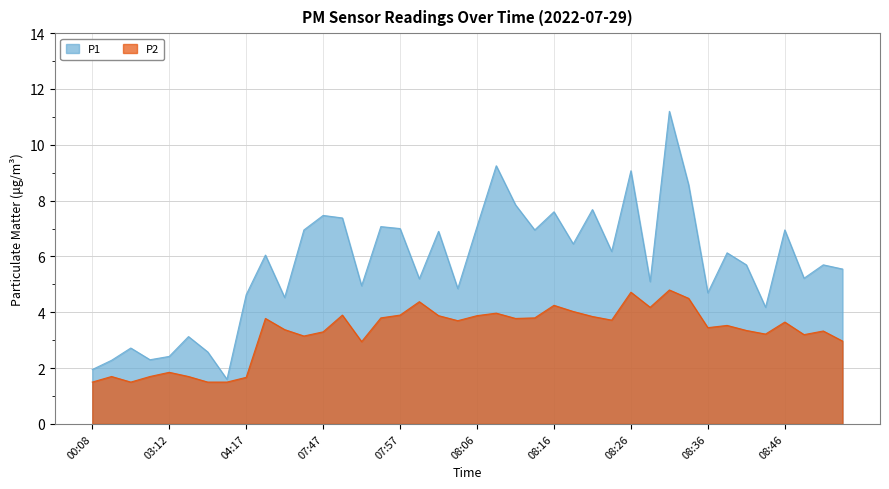

Reading right to left, what are all the values shown in this chart?

P1: 5.5	5.7	5.2	7.0	4.2	5.7	6.1	4.7	8.6	11.2	5.1	9.1	6.2	7.7	6.5	7.6	7.0	7.8	9.2	7.1	4.8	6.9	5.2	7.0	7.1	5.0	7.4	7.5	7.0	4.5	6.0	4.6	1.6	2.6	3.1	2.4	2.3	2.7	2.3	1.9
P2: 3.0	3.3	3.2	3.6	3.2	3.4	3.5	3.5	4.5	4.8	4.2	4.7	3.7	3.9	4.0	4.2	3.8	3.8	4.0	3.9	3.7	3.9	4.4	3.9	3.8	3.0	3.9	3.3	3.1	3.4	3.8	1.7	1.5	1.5	1.7	1.9	1.7	1.5	1.7	1.5